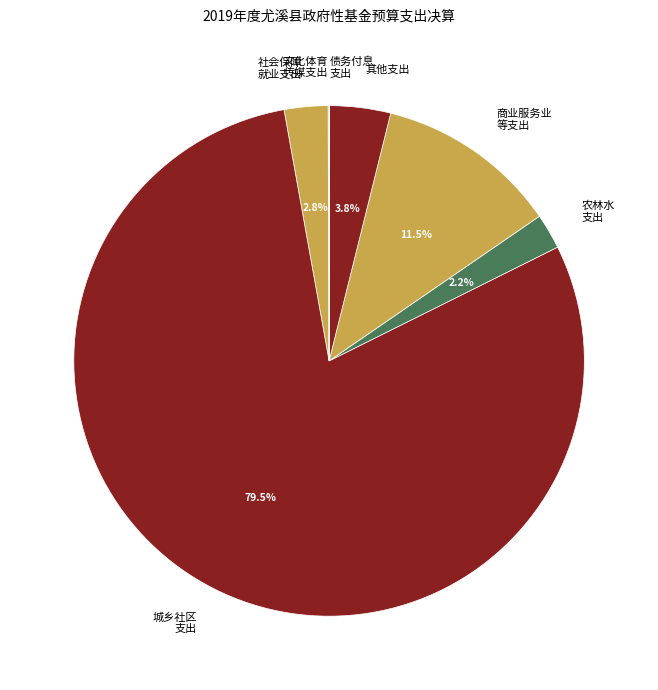

What portion of the pie excludes 社会保障 就业支出?

97.2%